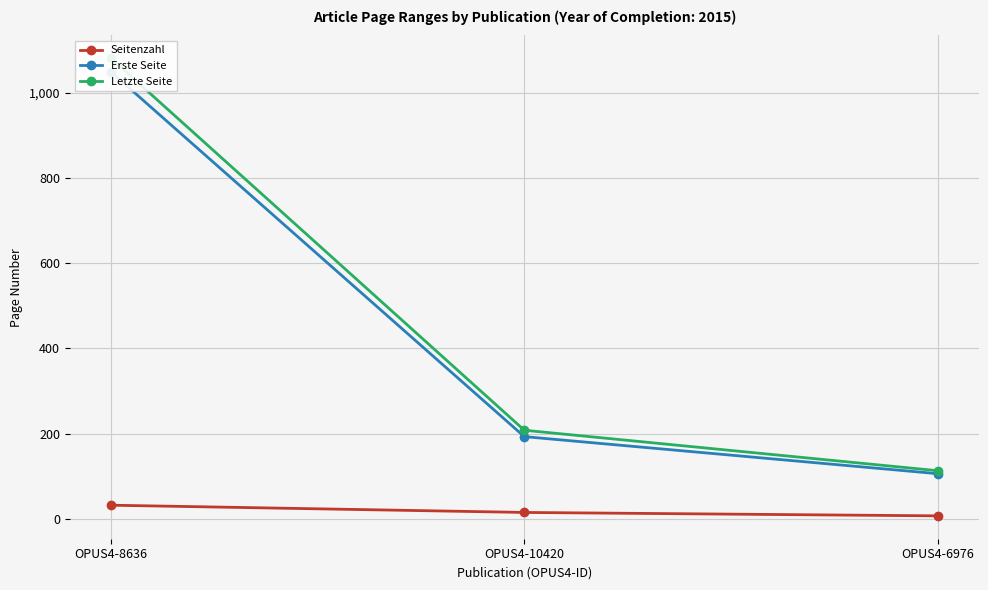

What is the approximate value of Letzte Seite at OPUS4-10420, to the nearest 10?

210